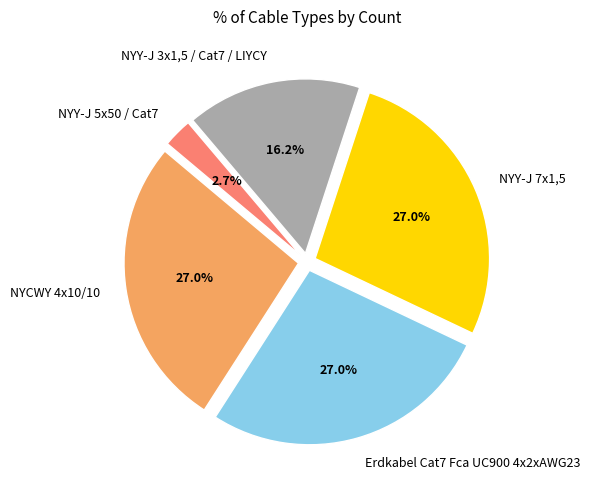

Combined, do Erdkabel Cat7 Fca UC900 4x2xAWG23 and NYY-J 7x1,5 account for over 50%?

Yes